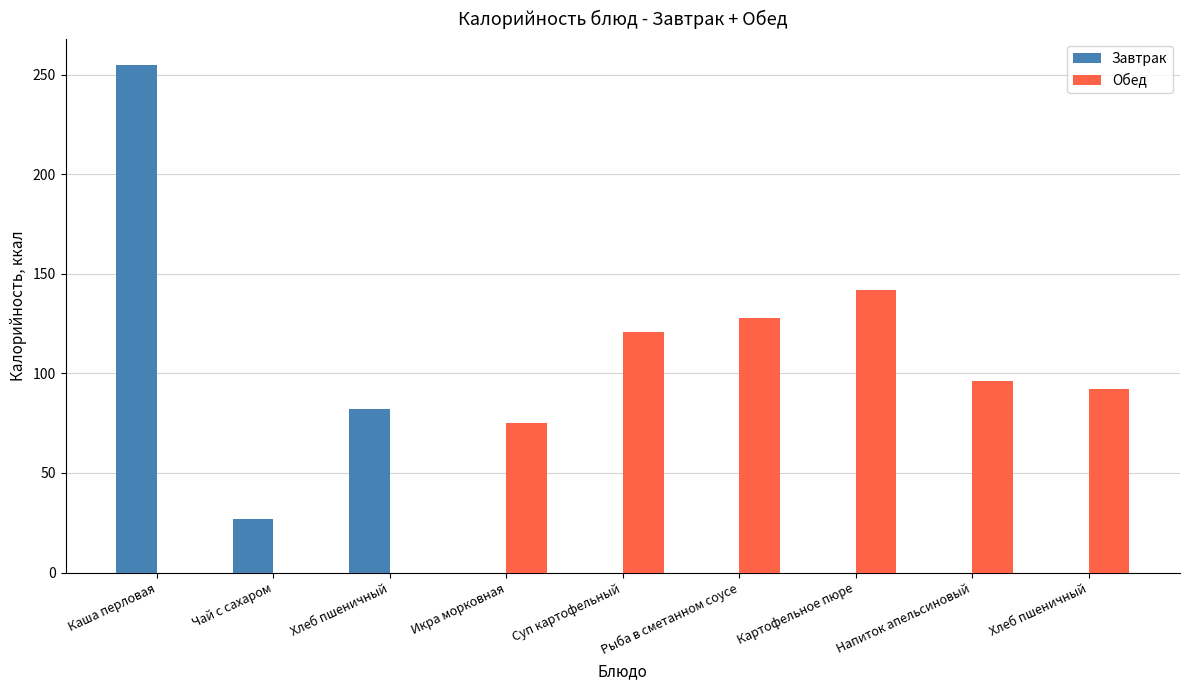

Between Чай с сахаром and Рыба в сметанном соусе, which is larger?

Чай с сахаром